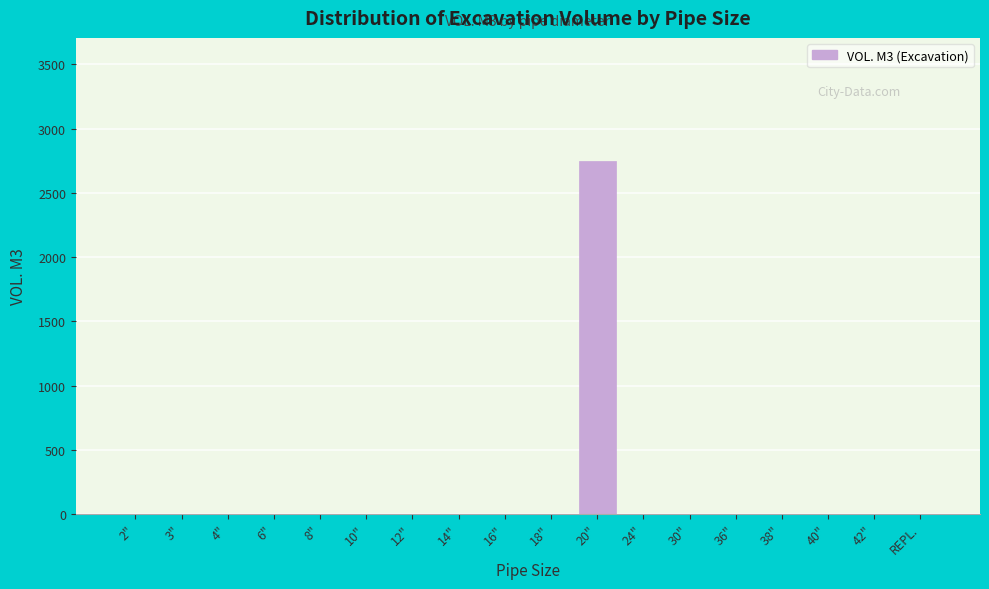

Reading left to right, transcribe all the data shown in this chart.

2"=0	3"=0	4"=0	6"=0	8"=0	10"=0	12"=0	14"=0	16"=0	18"=0	20"=2745	24"=0	30"=0	36"=0	38"=0	40"=0	42"=0	REPL.=0